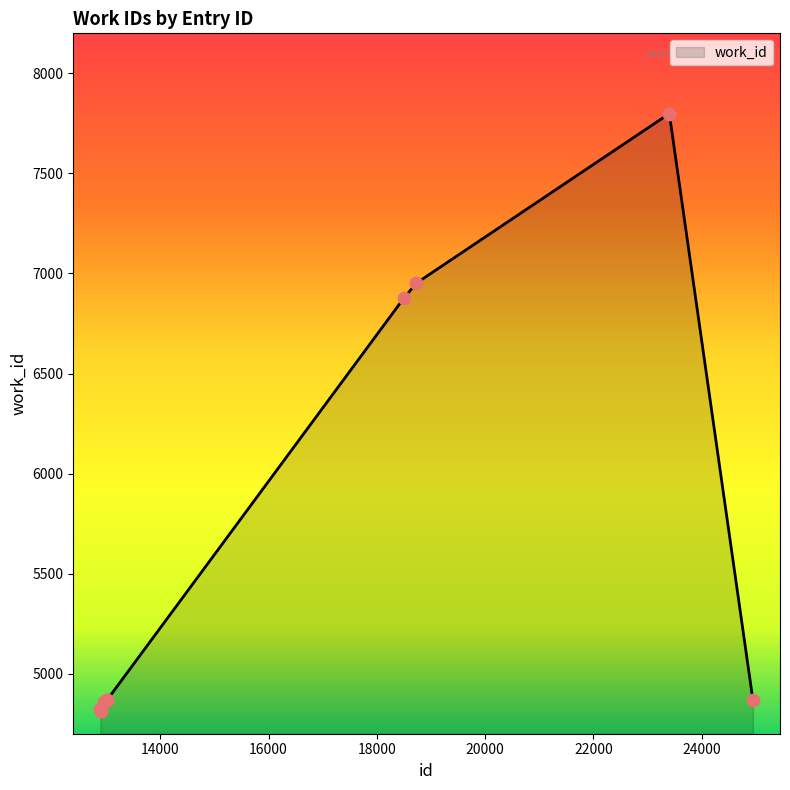

What is the greatest value displayed?

7799